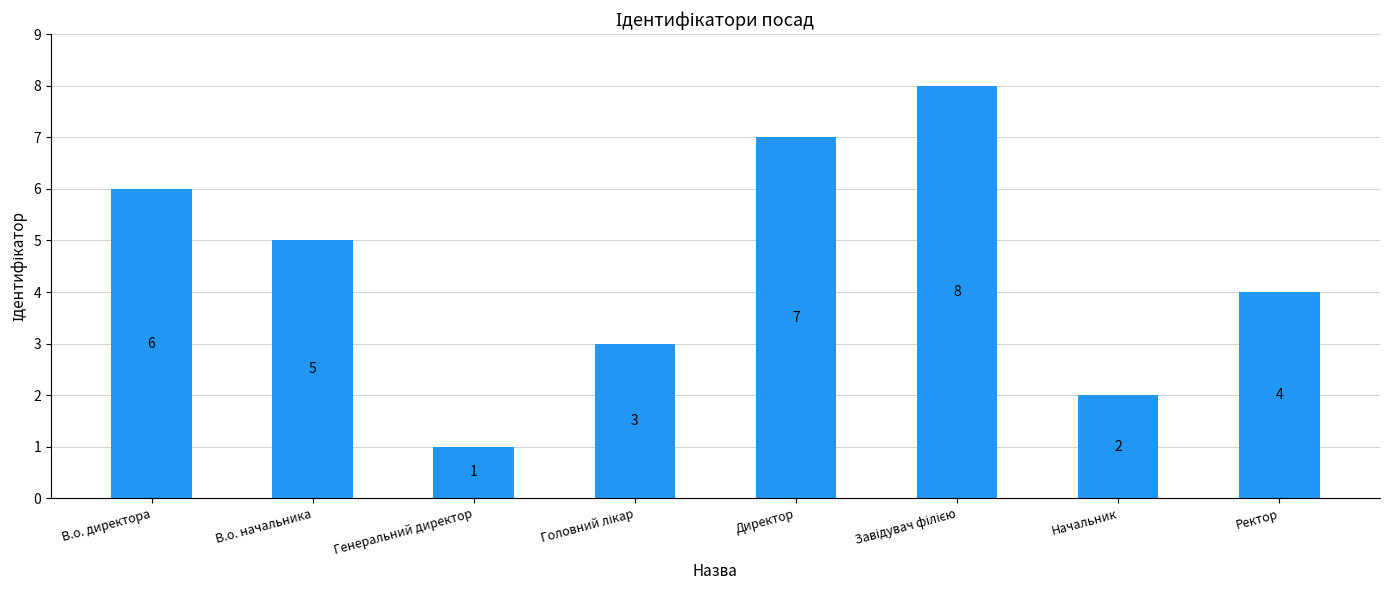

How many data points does each series have?

8